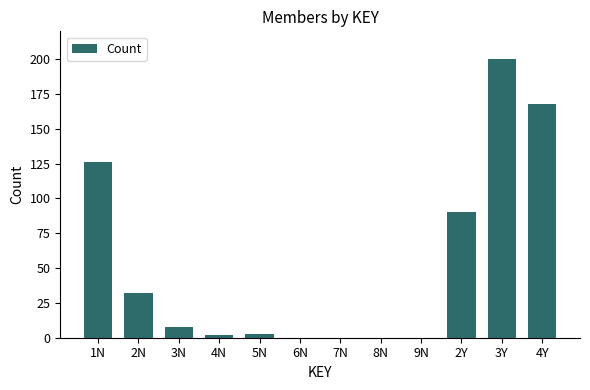

Reading left to right, transcribe all the data shown in this chart.

1N=126	2N=32	3N=8	4N=2	5N=3	6N=0	7N=0	8N=0	9N=0	2Y=90	3Y=200	4Y=168